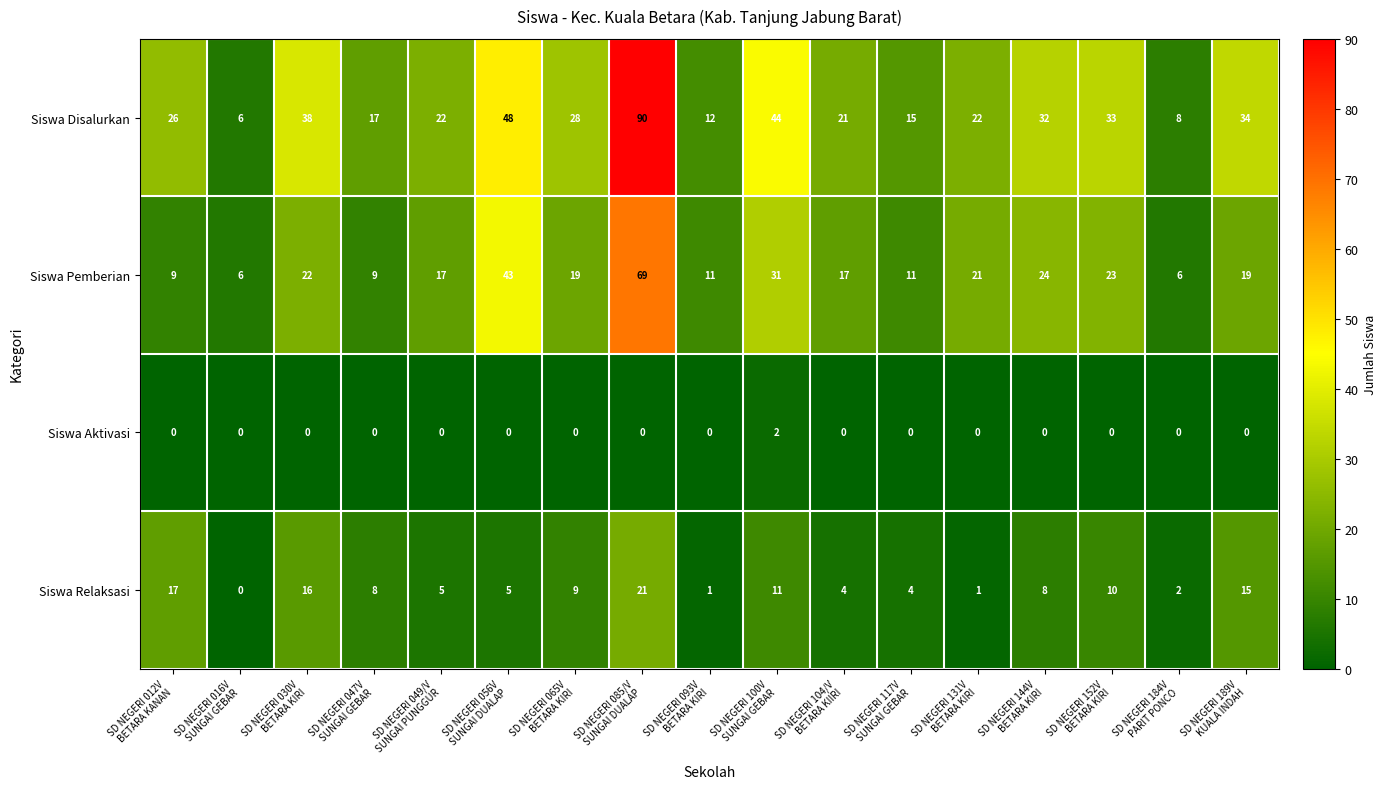

List the series in order of their peak value, highest first.

Siswa Disalurkan, Siswa Pemberian, Siswa Relaksasi, Siswa Aktivasi